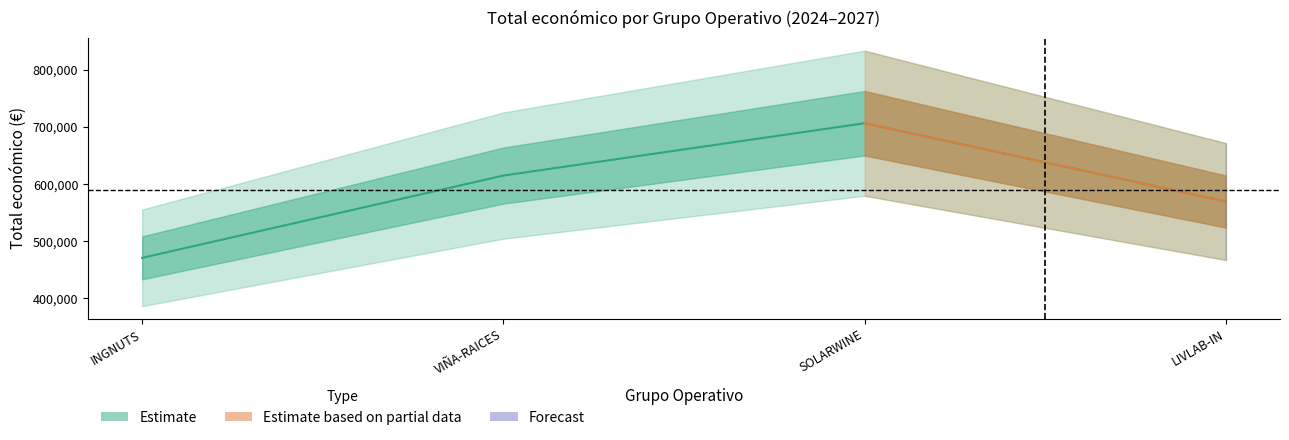

Count the values in the range 569416 to 706697.

3